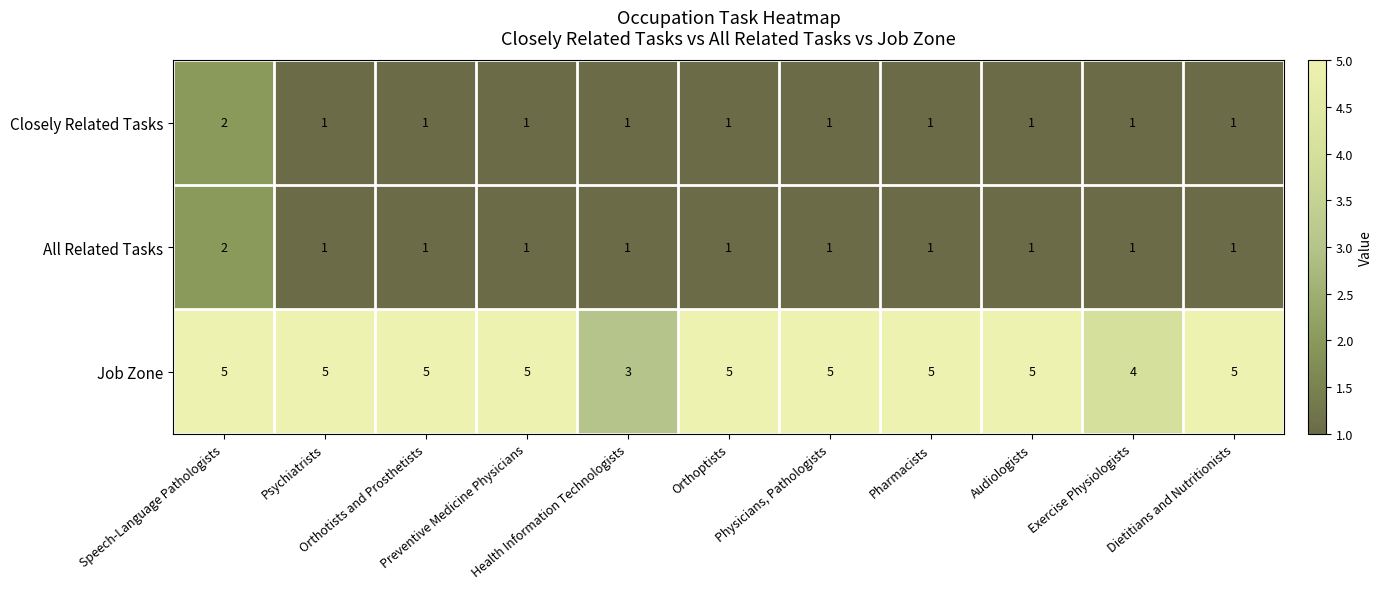

What is the total value across all series at Psychiatrists?

7